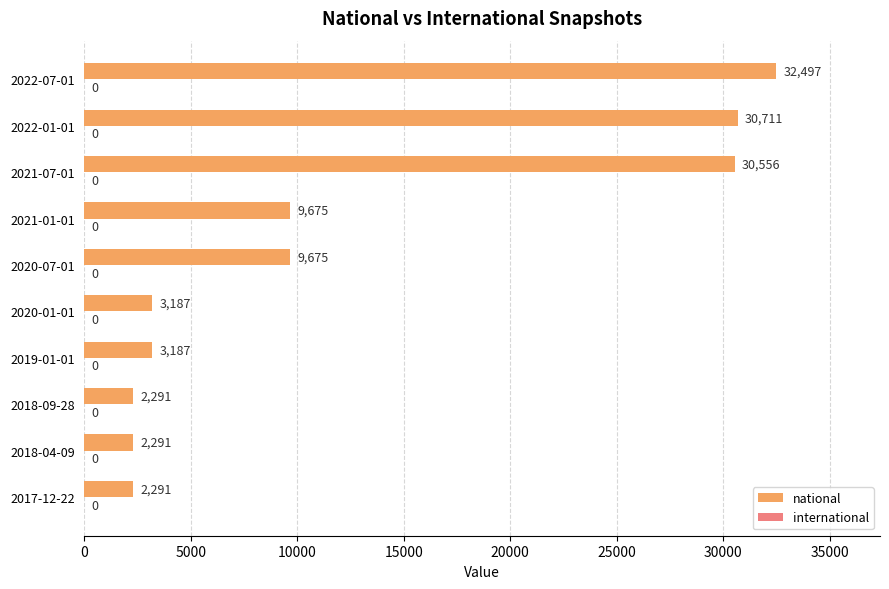

What is the ratio of the value at 2020-01-01 to the value at 2018-09-28?

1.4